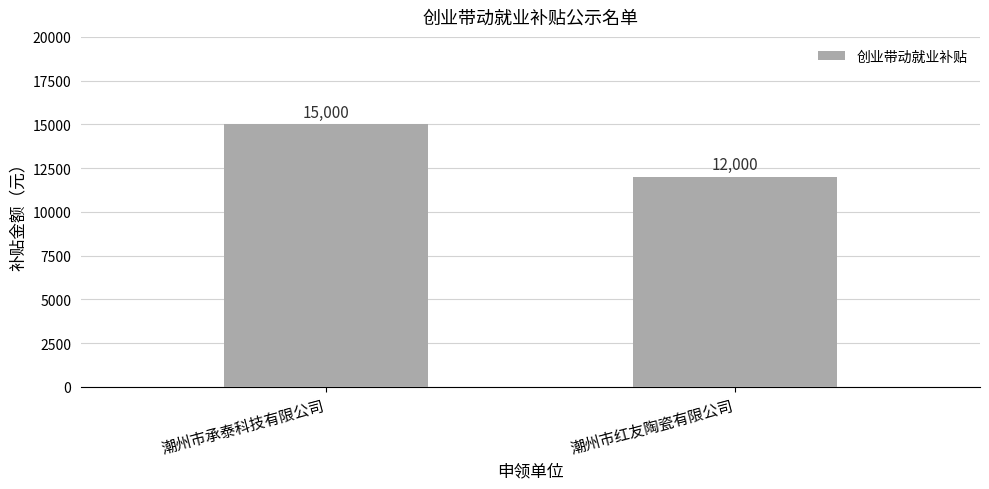

Is it true that the value at 潮州市红友陶瓷有限公司 is 20004?

False